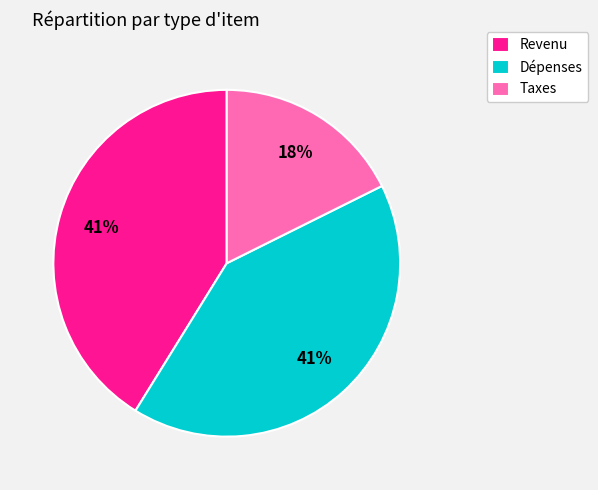

To the nearest percent, what is the combined percentage of Taxes and Dépenses?

59%